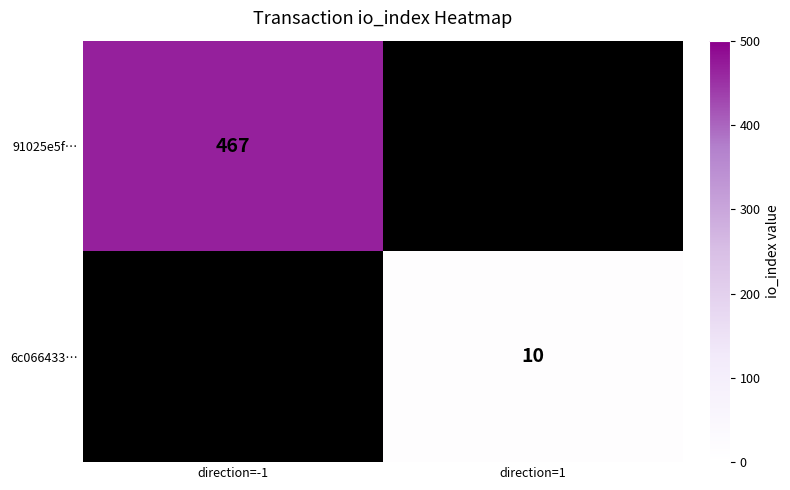

Is it true that 91025e5f… equals 793 at direction=-1?

False